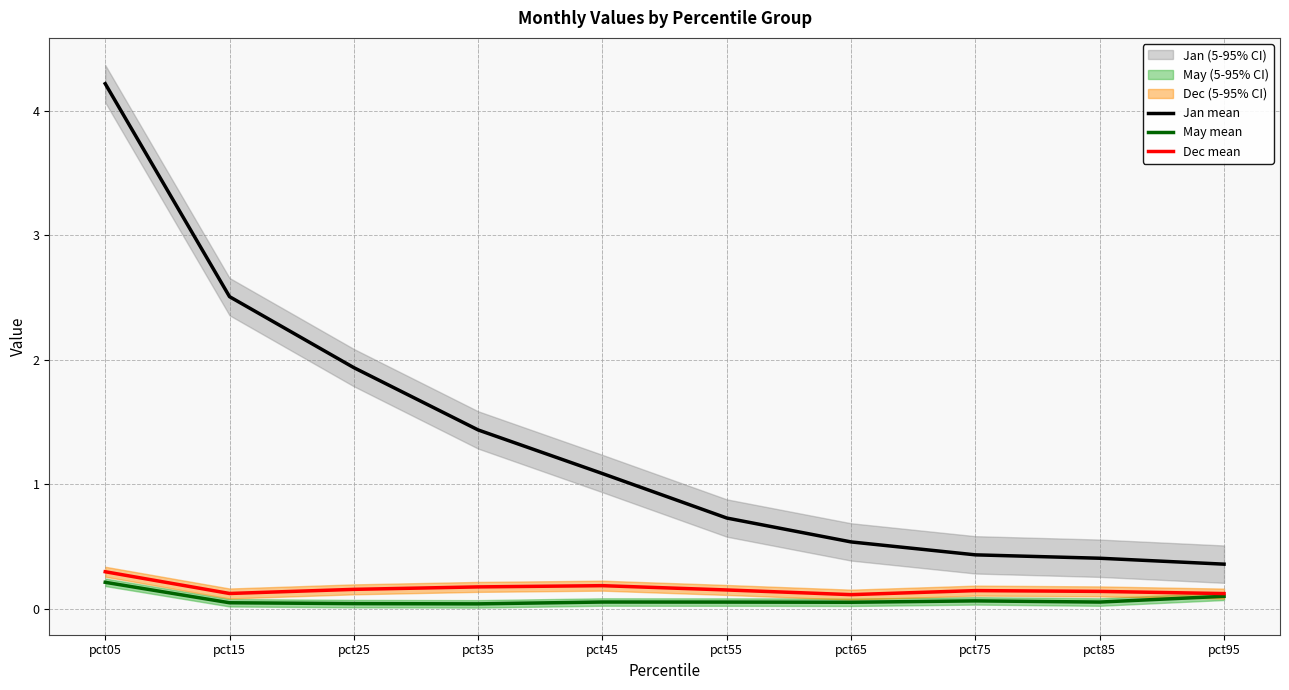

What is the difference between the highest and lowest values at pct55?

0.7